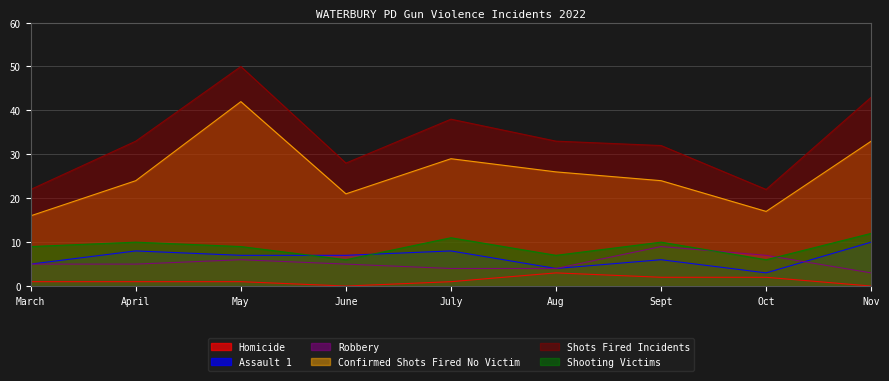

True or false: Robbery has more than 1 points higher than both neighbors.

True